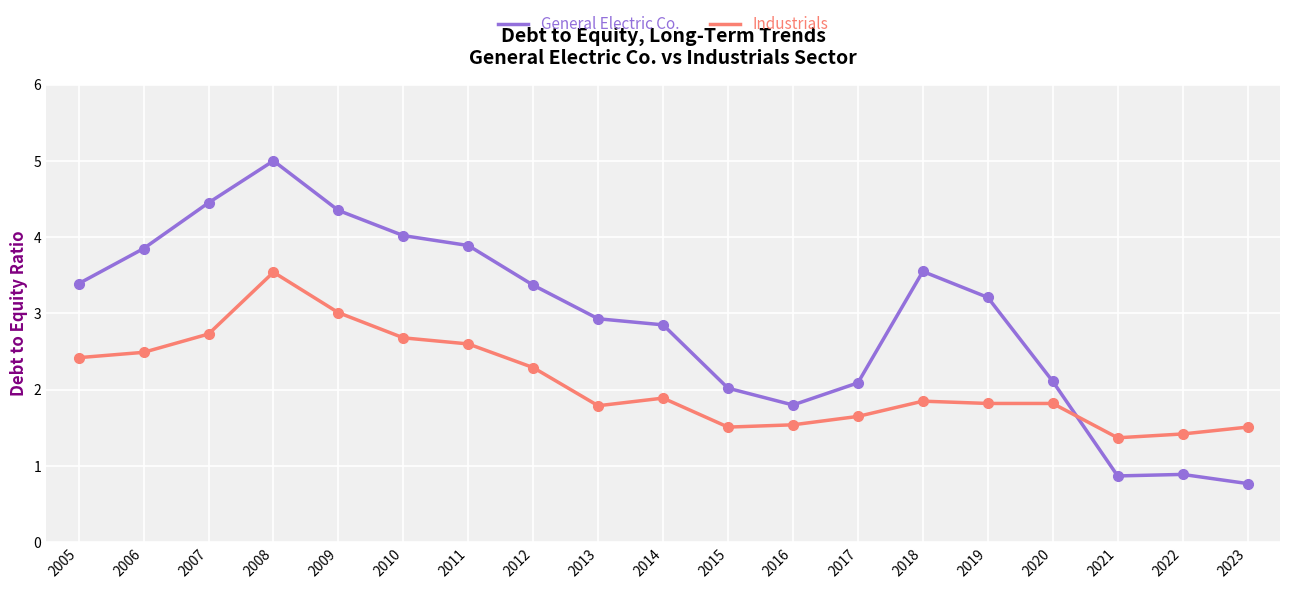

List the series in order of their overall mean, highest first.

General Electric Co., Industrials